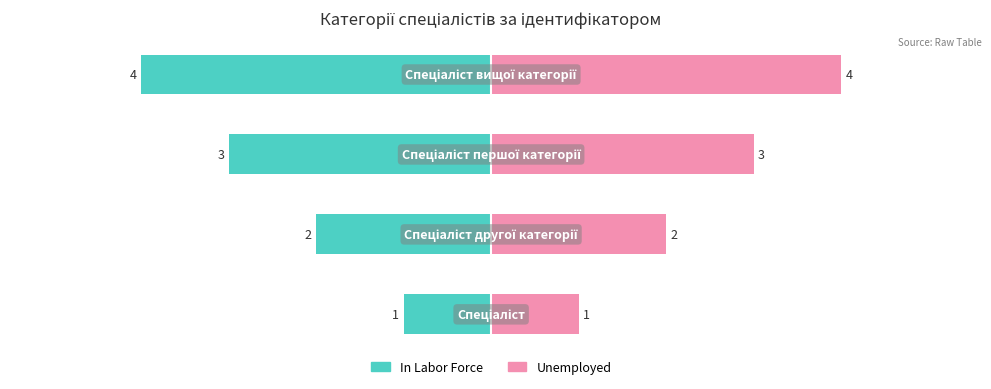

Rank the series by their maximum value, from highest to lowest.

Unemployed, In Labor Force